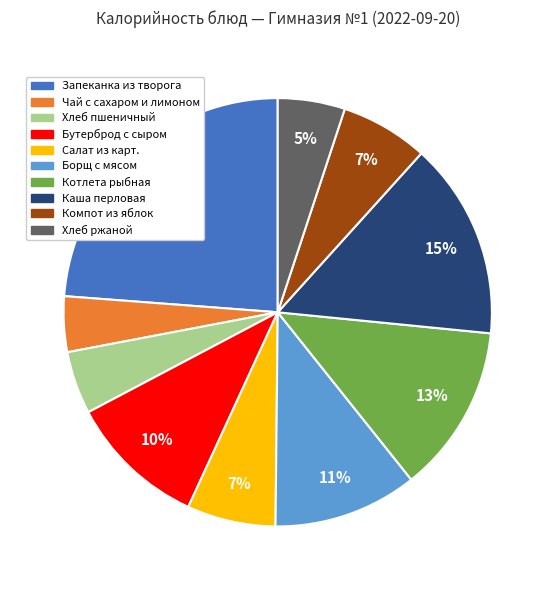

Which slice is the smallest?

Чай с сахаром и лимоном